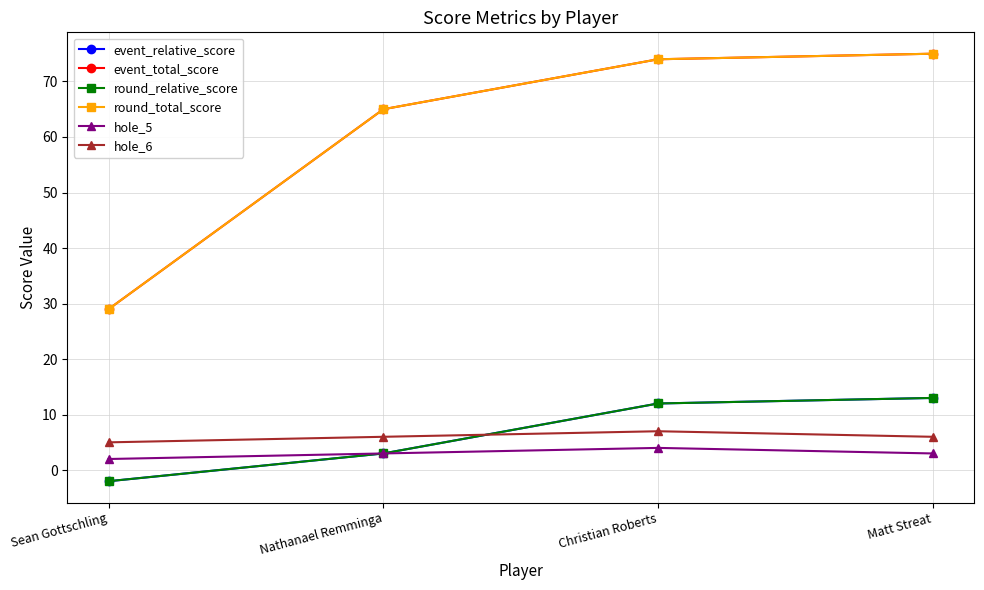

Is the value of hole_5 at Christian Roberts greater than the value of round_total_score at Sean Gottschling?

No